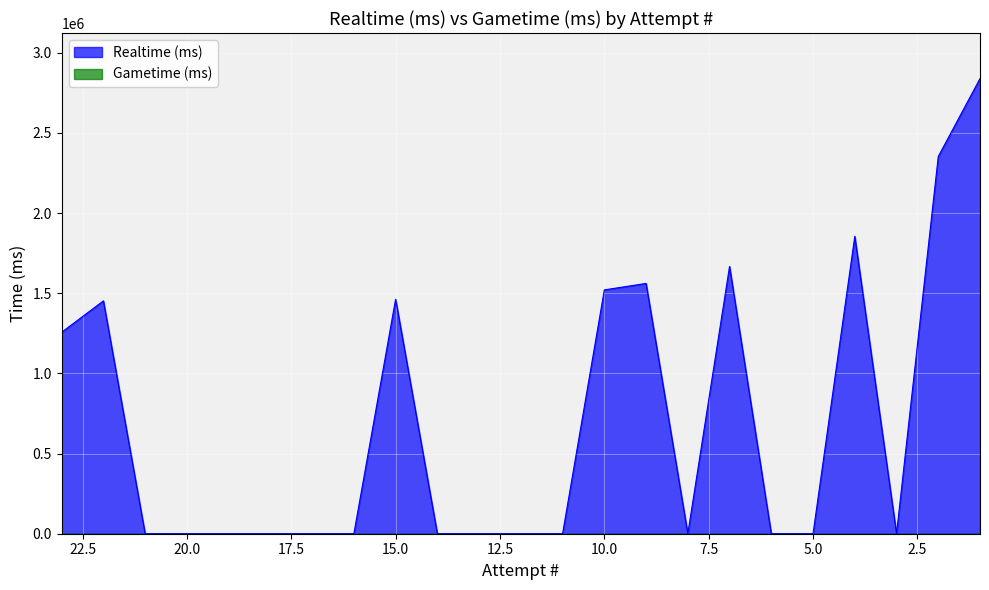

At which category does the data reach its first local valley?

8